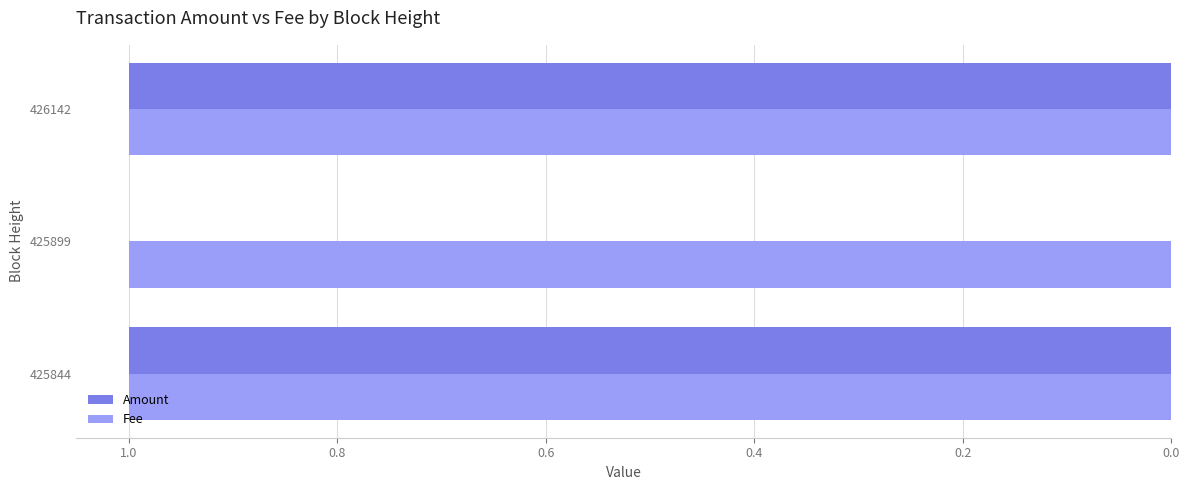

Is the value of Amount at 425899 greater than the value of Fee at 426142?

No